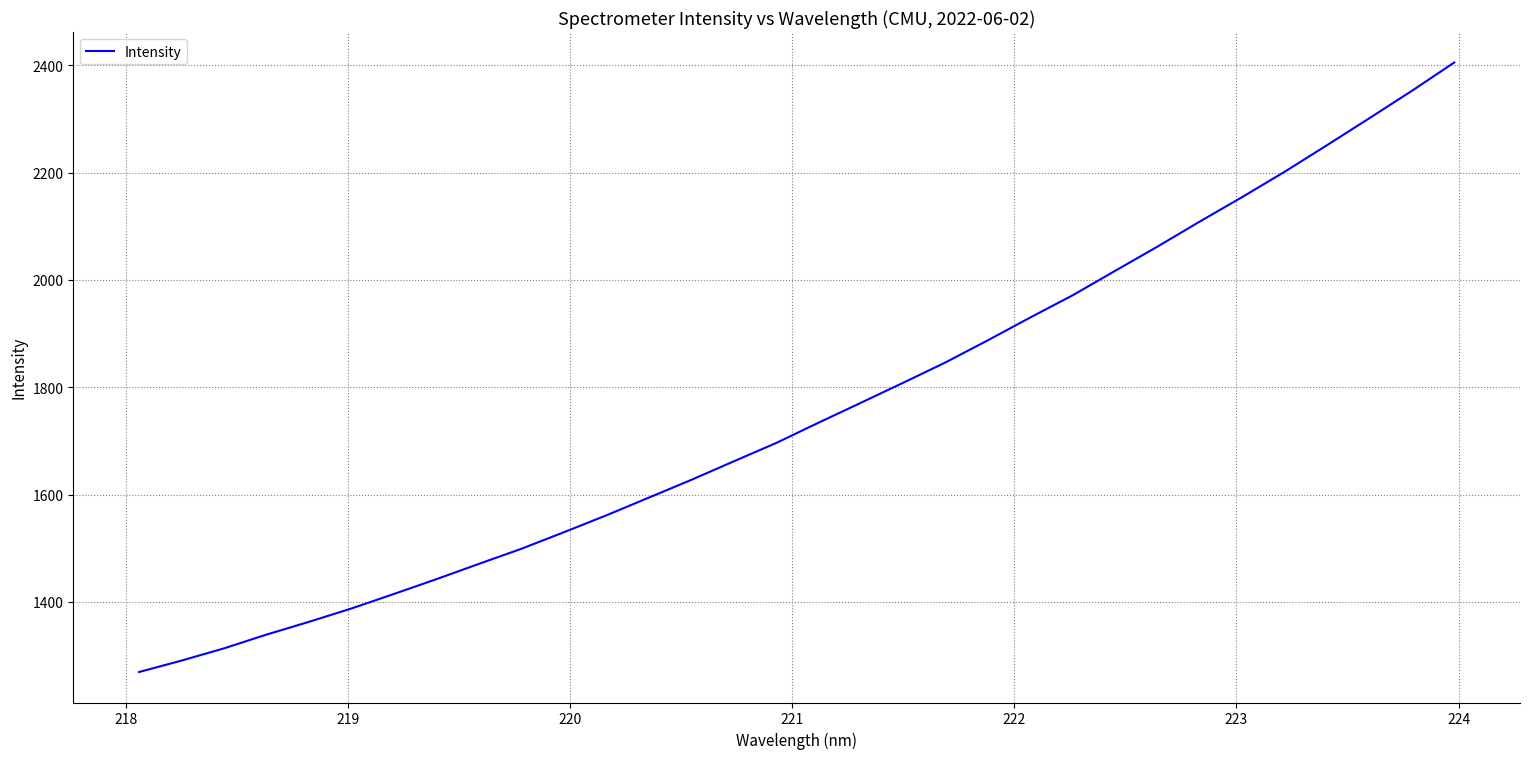

What is the smallest value displayed?

1269.2